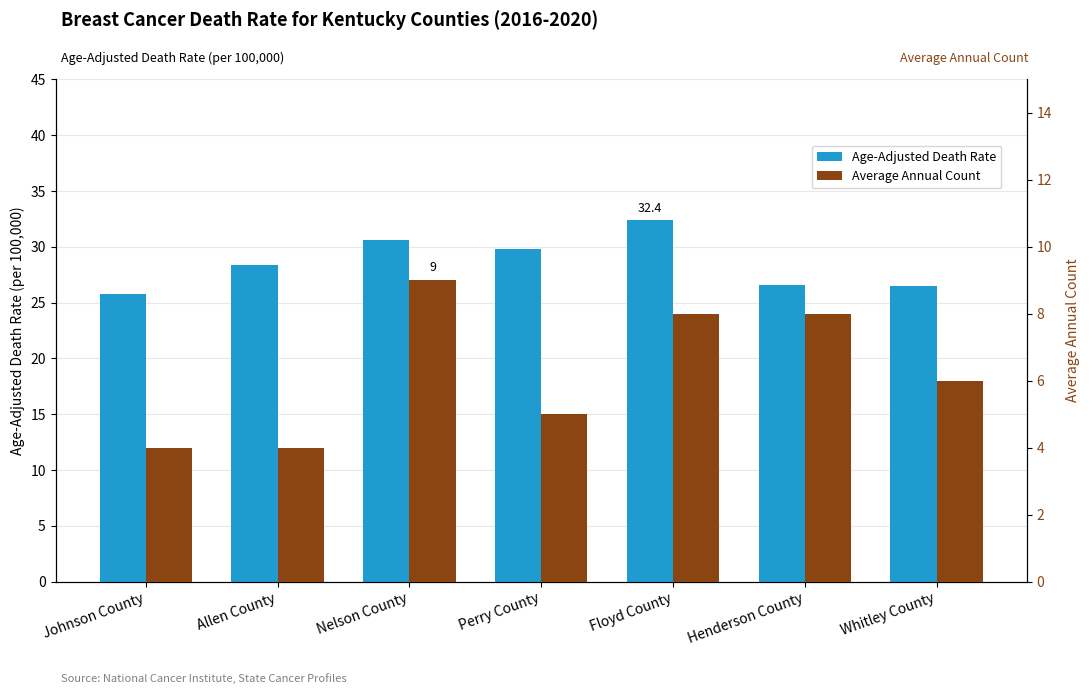

How many series are shown in this chart?

2